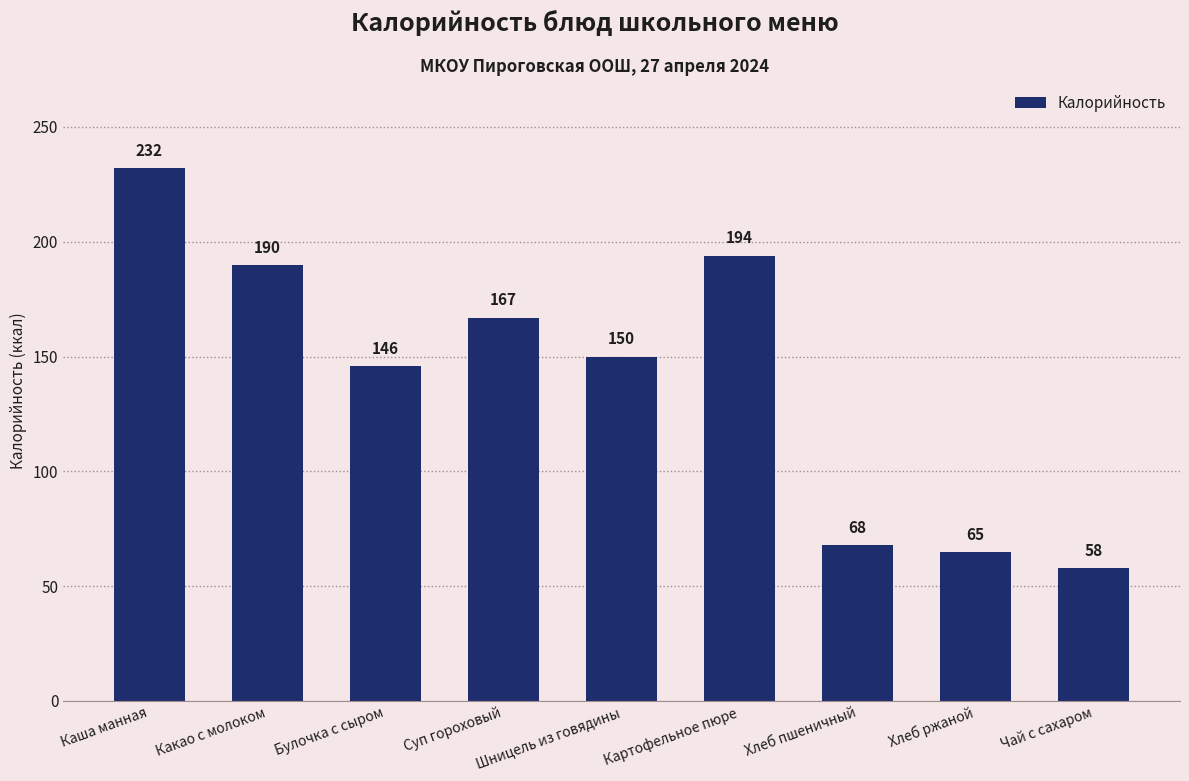

Reading left to right, transcribe all the data shown in this chart.

232	190	146	167	150	194	68	65	58